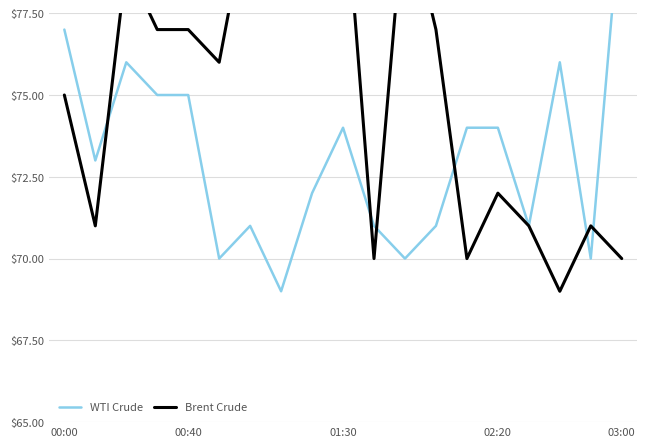

Is the value of Brent Crude at 15 greater than the value of WTI Crude at 16?

No